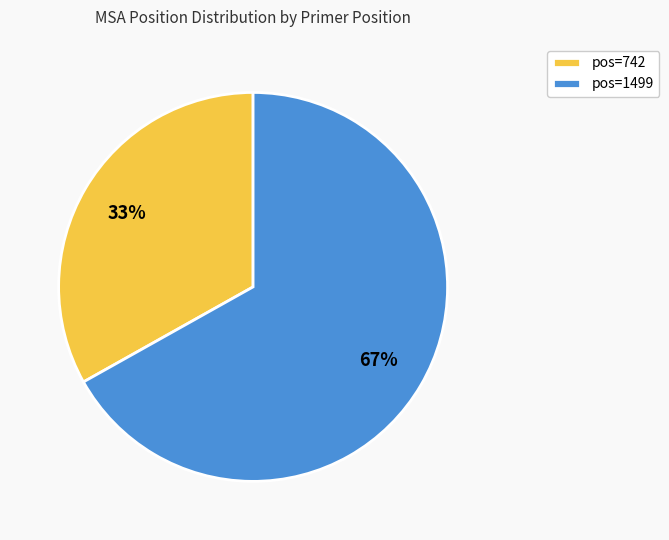

Do pos=1499 and pos=742 together represent more than half of the pie?

Yes